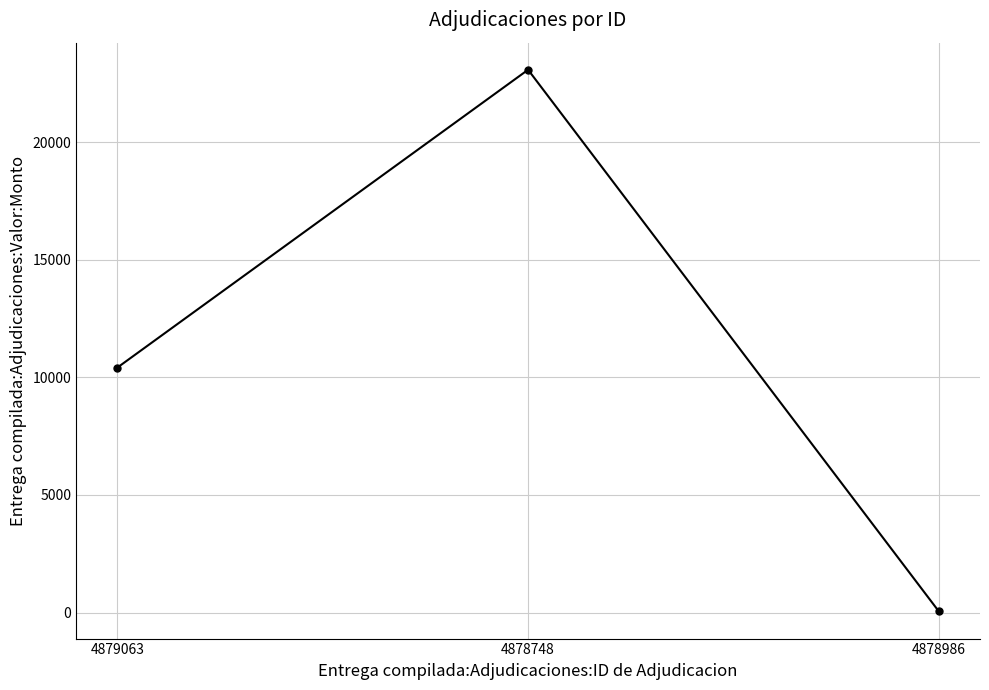

Reading left to right, what are all the values shown in this chart?

4879063=10415.0	4878748=23087.3	4878986=43.8